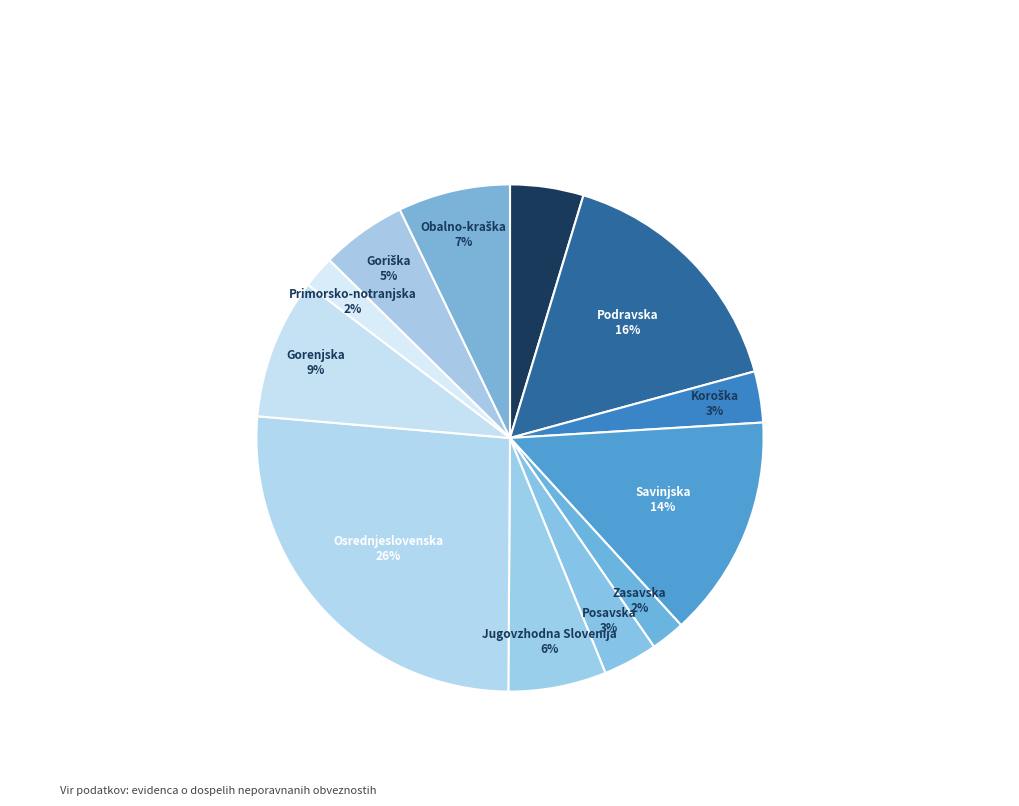

To the nearest percent, what portion does Primorsko-notranjska represent?

2%